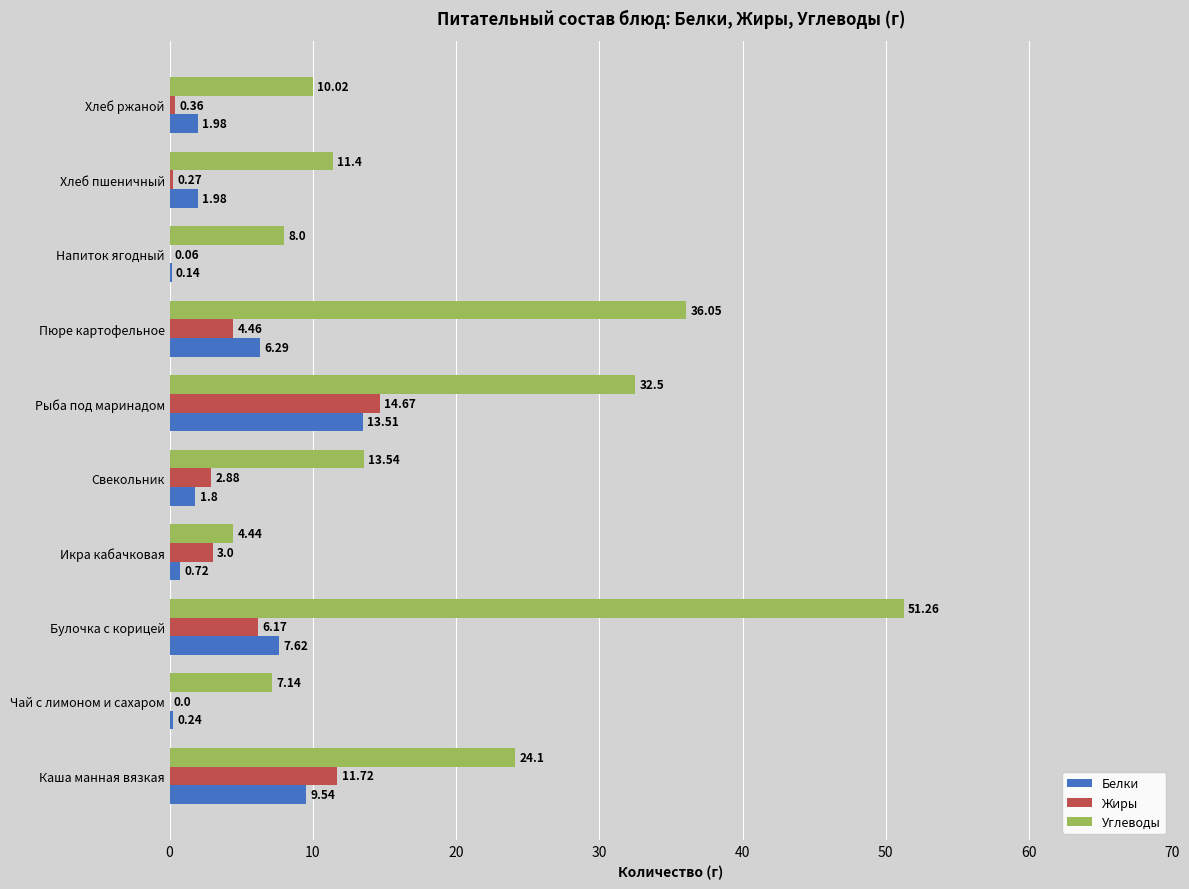

How many data points does each series have?

10